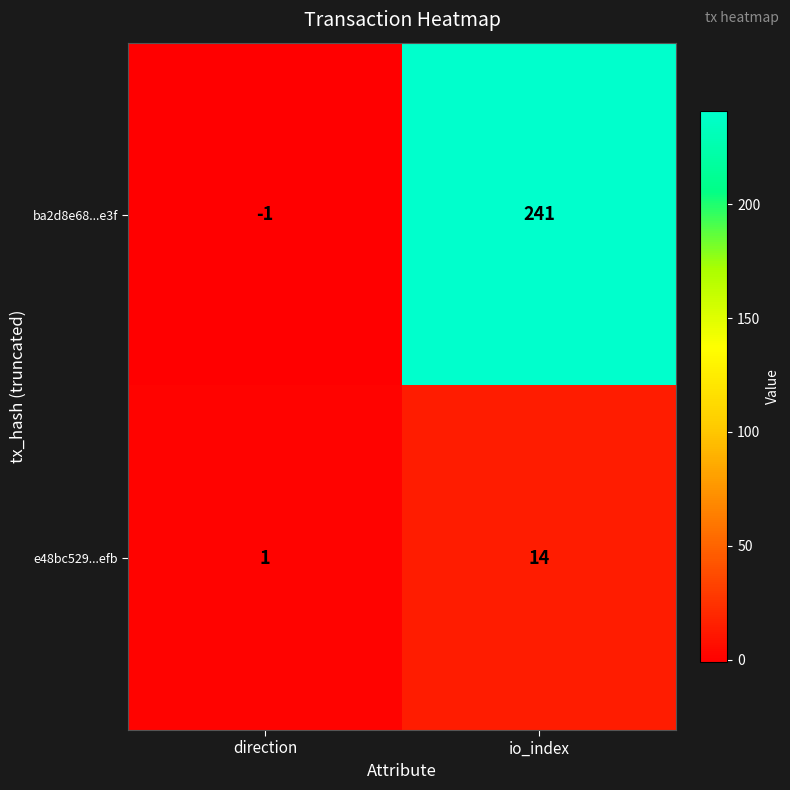

Is the value of e48bc529...efb at io_index greater than the value of ba2d8e68...e3f at io_index?

No